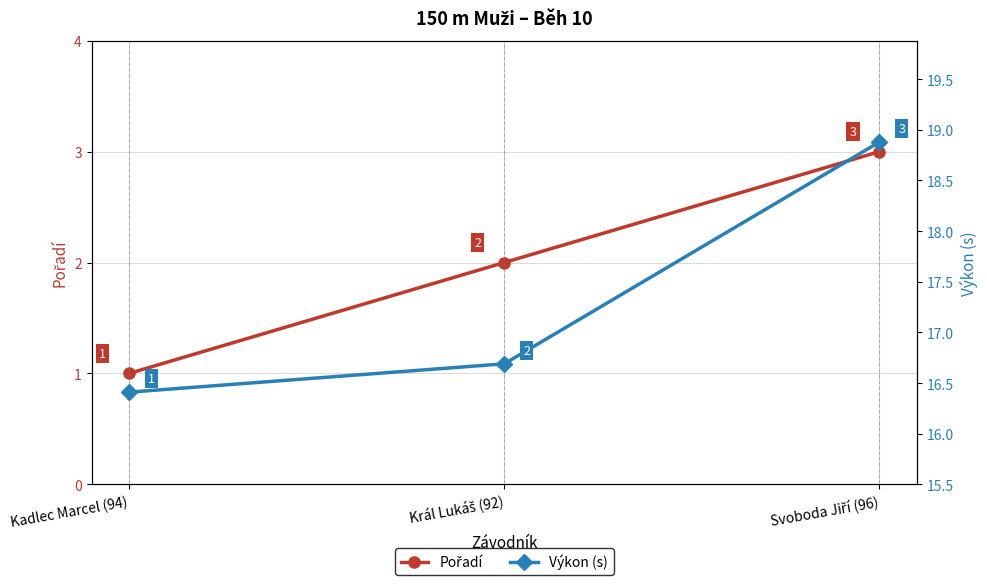

Does the chart display data point markers on the line(s)?

Yes